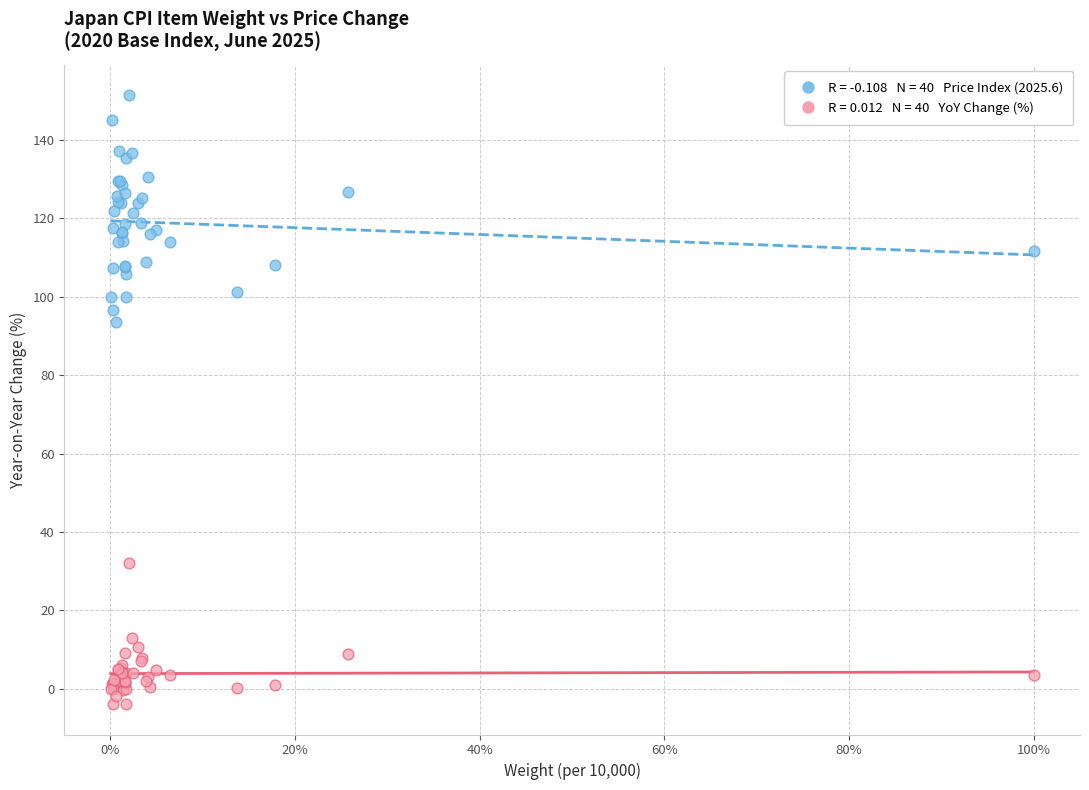

Across all series, what Y value is closest to 73?

93.6